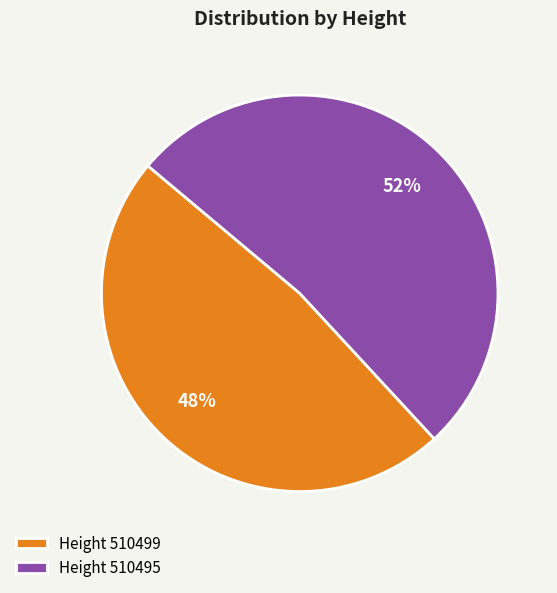

What is the largest slice in the pie chart?

Height 510495